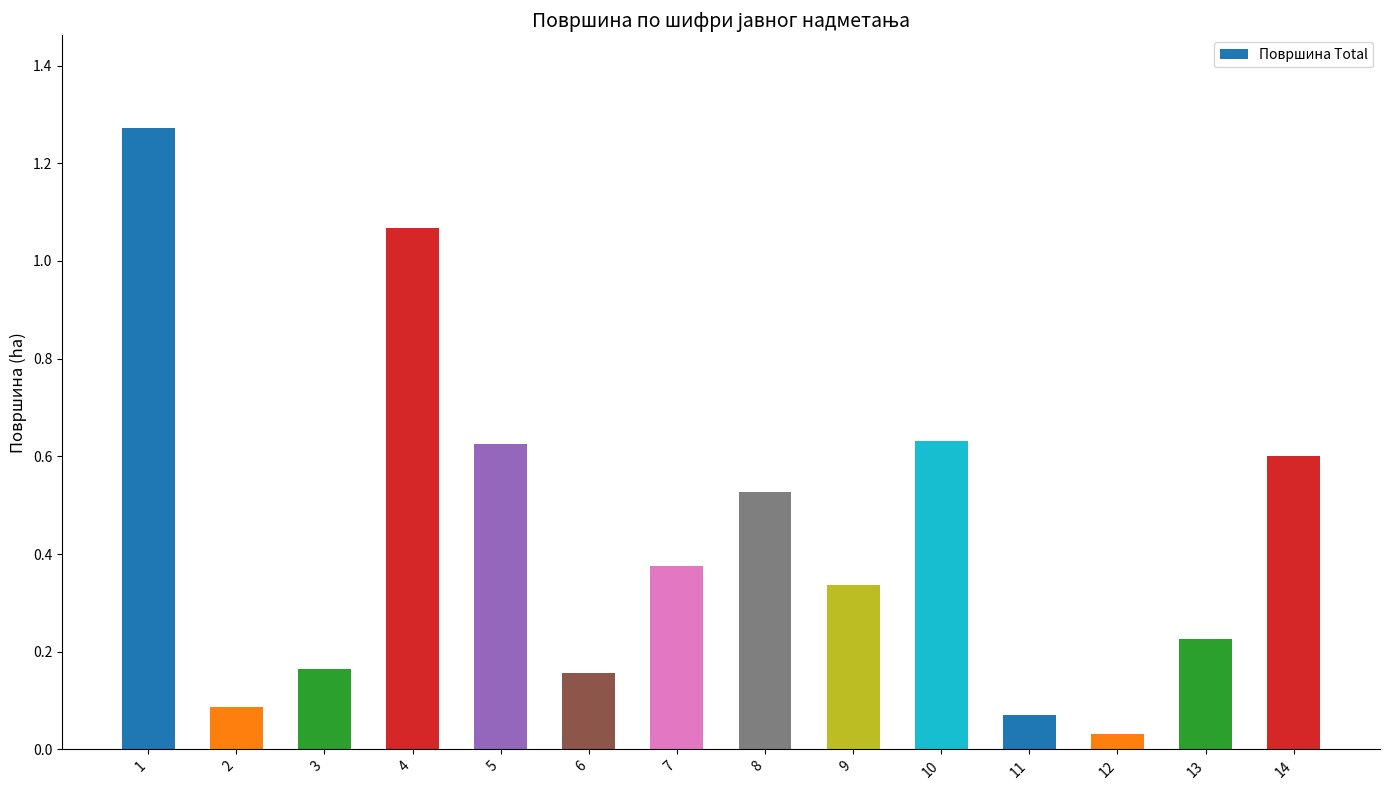

How many data points does each series have?

14